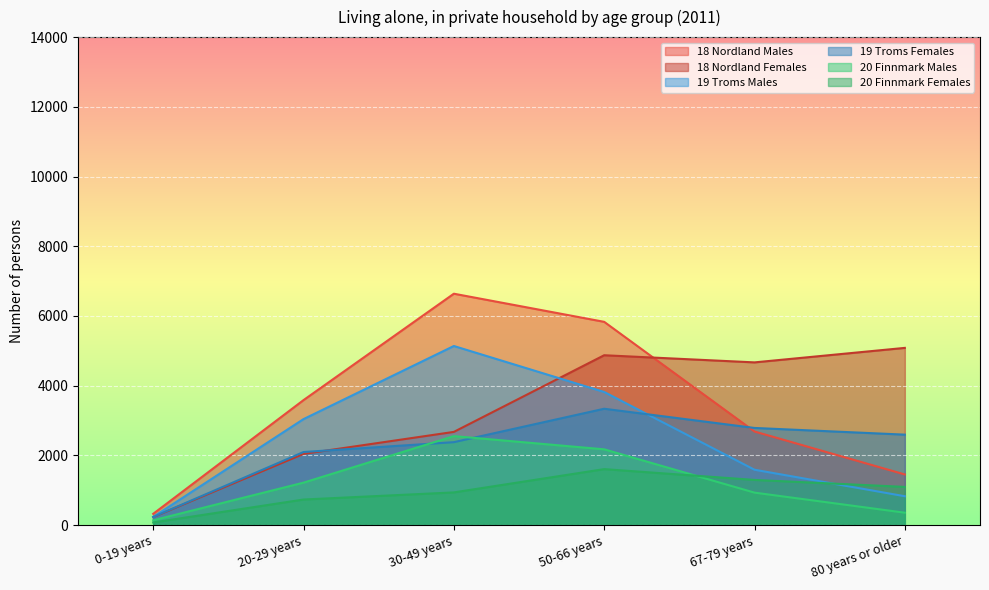

What are all the series names shown in the legend?

18 Nordland Males, 18 Nordland Females, 19 Troms Males, 19 Troms Females, 20 Finnmark Males, 20 Finnmark Females